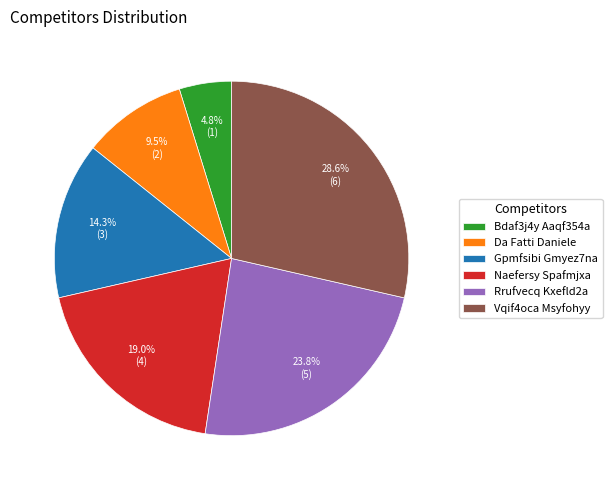

What is the largest slice in the pie chart?

Vqif4oca Msyfohyy